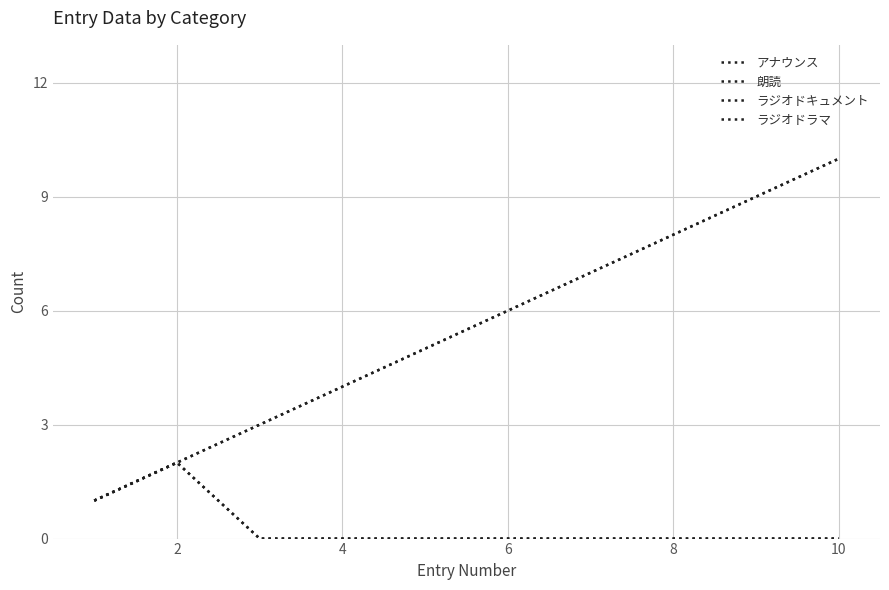

Is this an area chart (filled region under the line)?

No